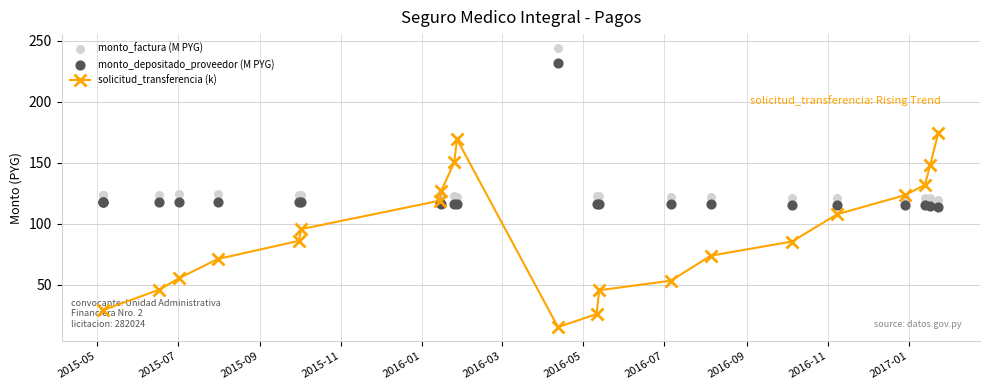

Which series contains the highest Y value?

monto_factura